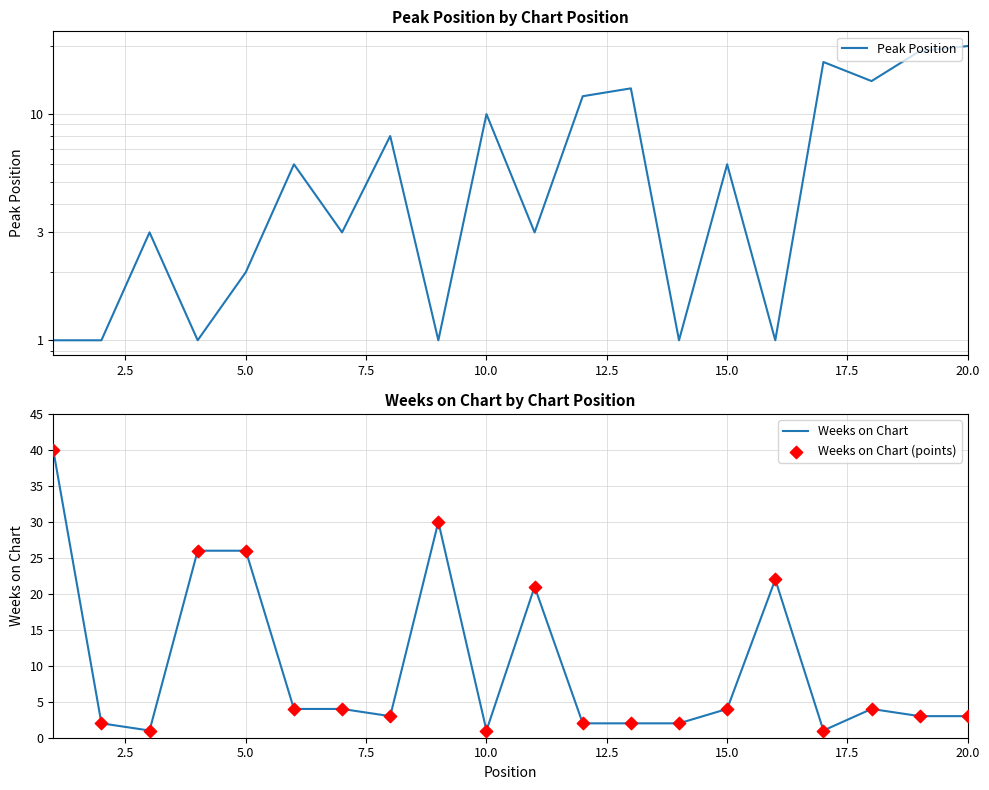

Which series has the largest total across all categories?

Weeks on Chart